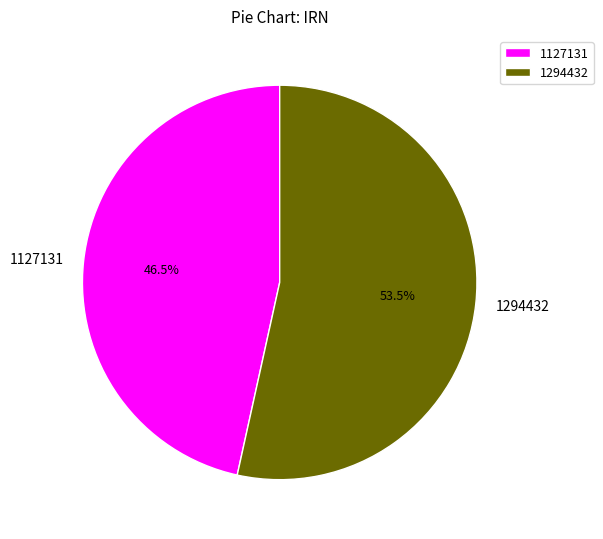

To the nearest percent, what is the difference between the largest and smallest slice percentages?

7%